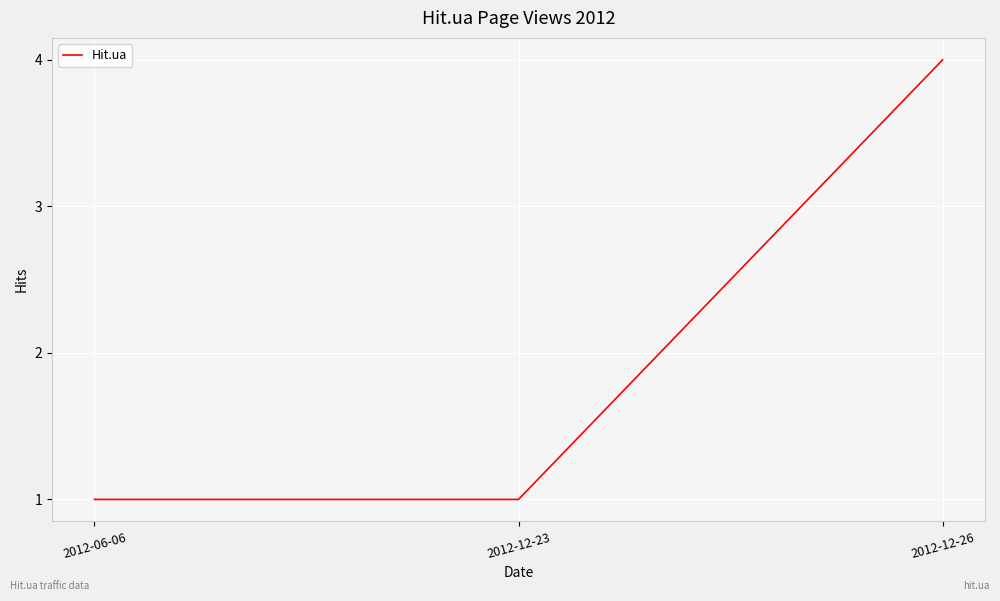

Between 2012-12-26 and 2012-12-23, which is larger?

2012-12-26